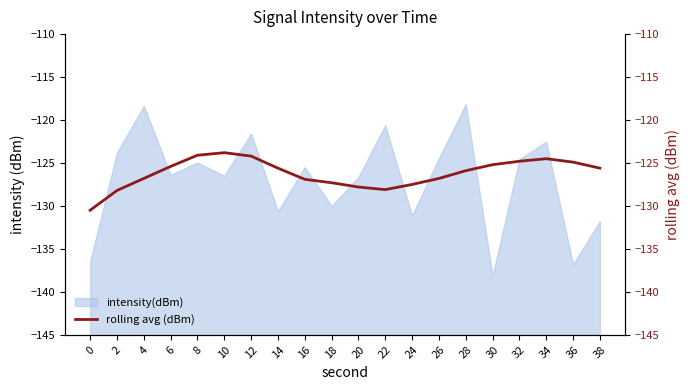

What is the average value?

-126.2